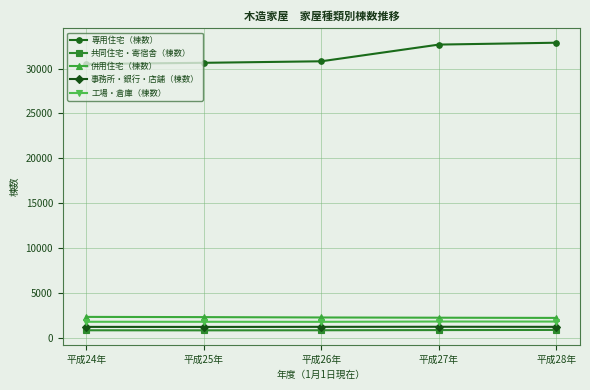

Which series has the widest spread of values?

専用住宅（棟数）